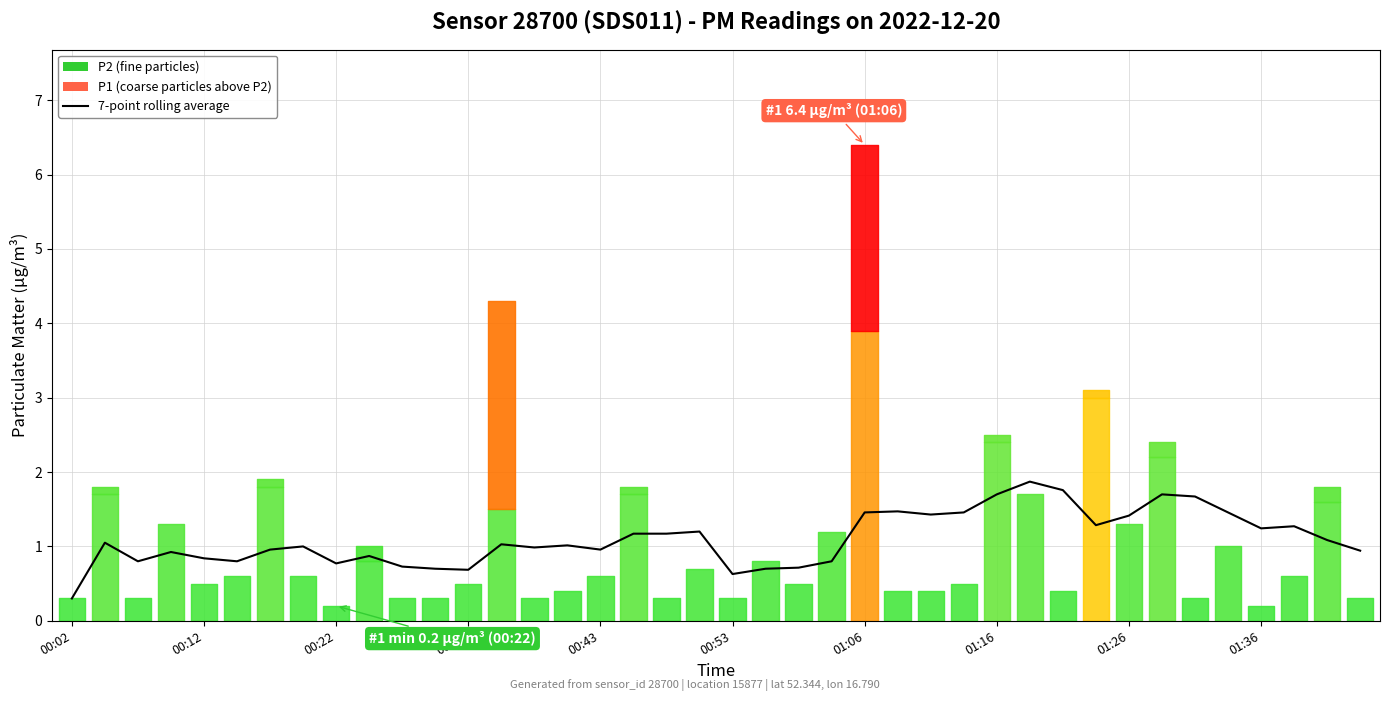

The chart shows a value of 0.7 at 00:12. True or false?

False